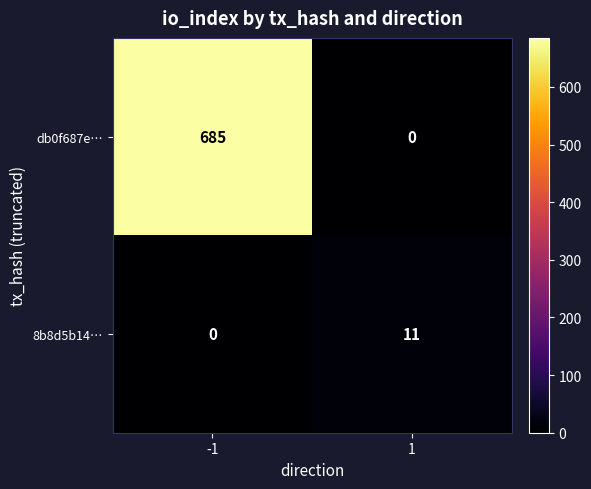

Which category has the highest value across all series?

-1